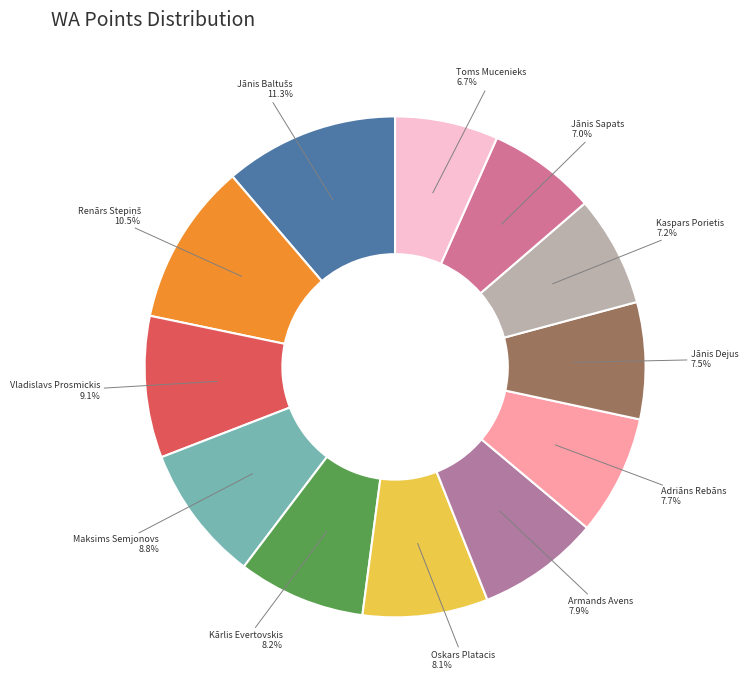

Is it true that Jānis Sapats is 7% of the pie?

True